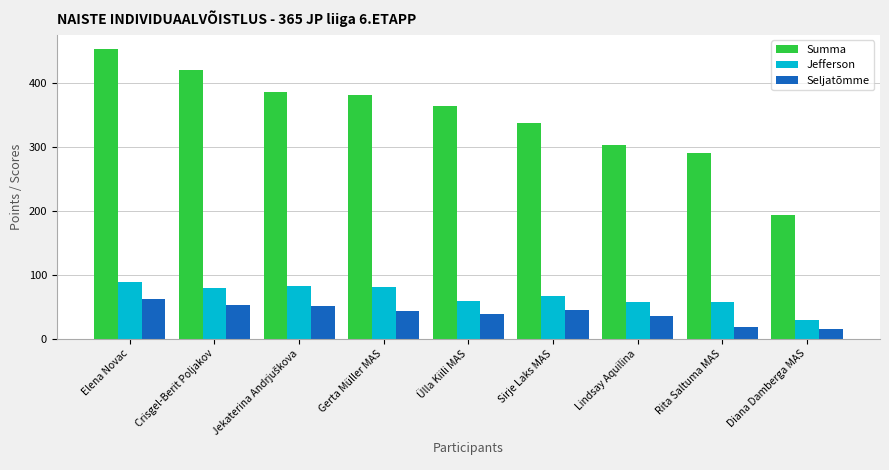

Count the number of categories in the chart.

9